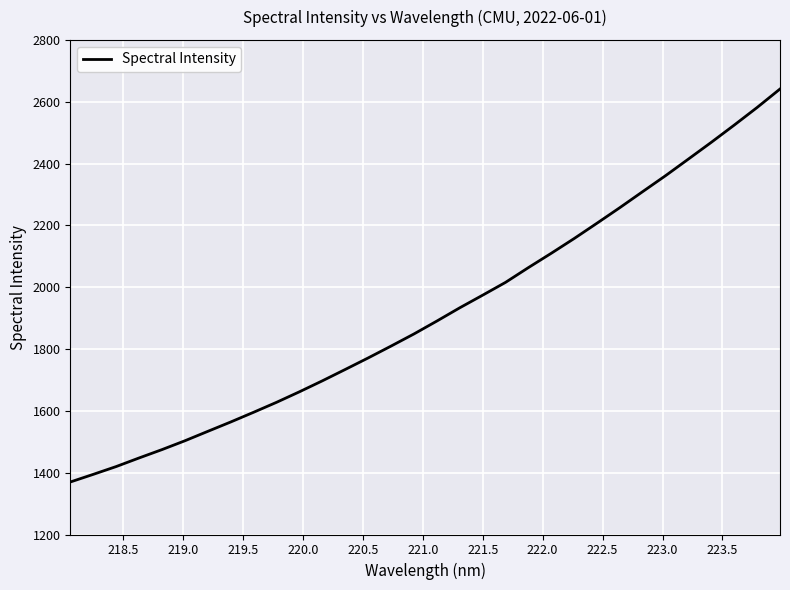

What is the difference between the maximum and minimum values?

1271.3